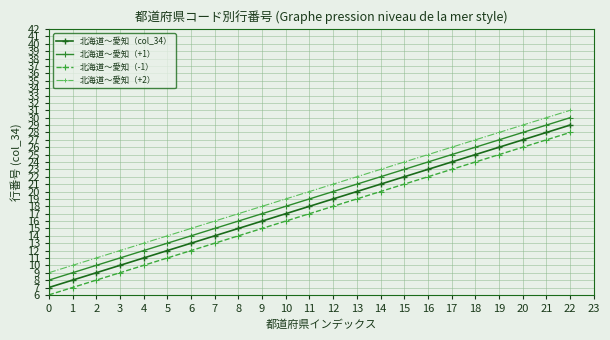

Which label corresponds to the largest value in the chart?

22